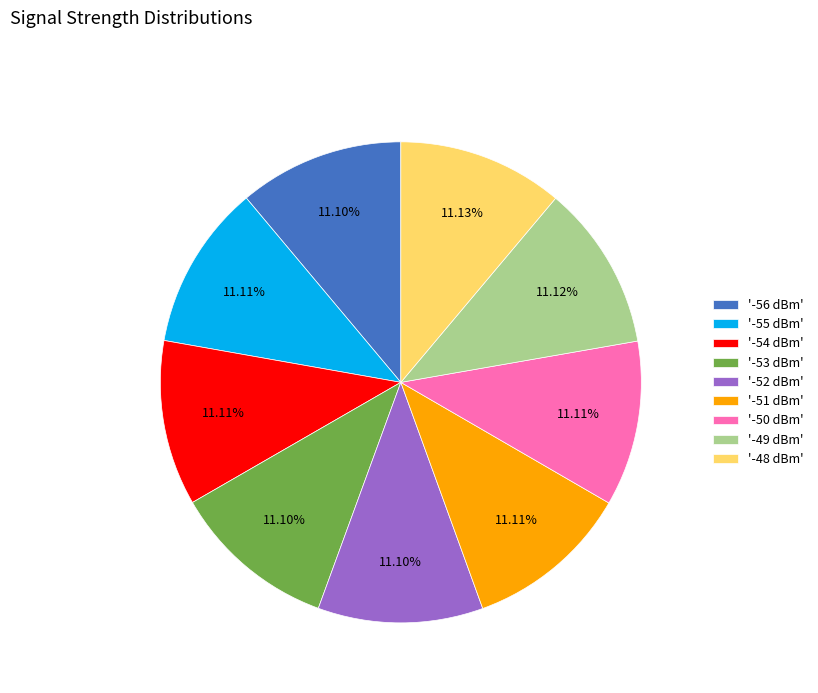

Does any single category account for the majority?

No